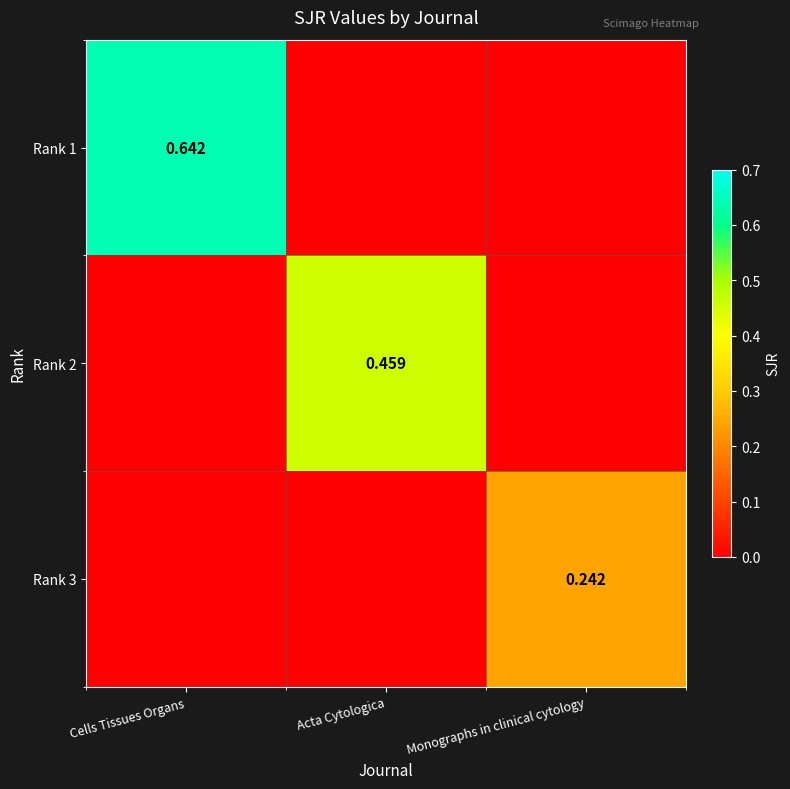

Is the value of Rank 1 at Cells Tissues Organs greater than the value of Rank 3 at Monographs in clinical cytology?

Yes